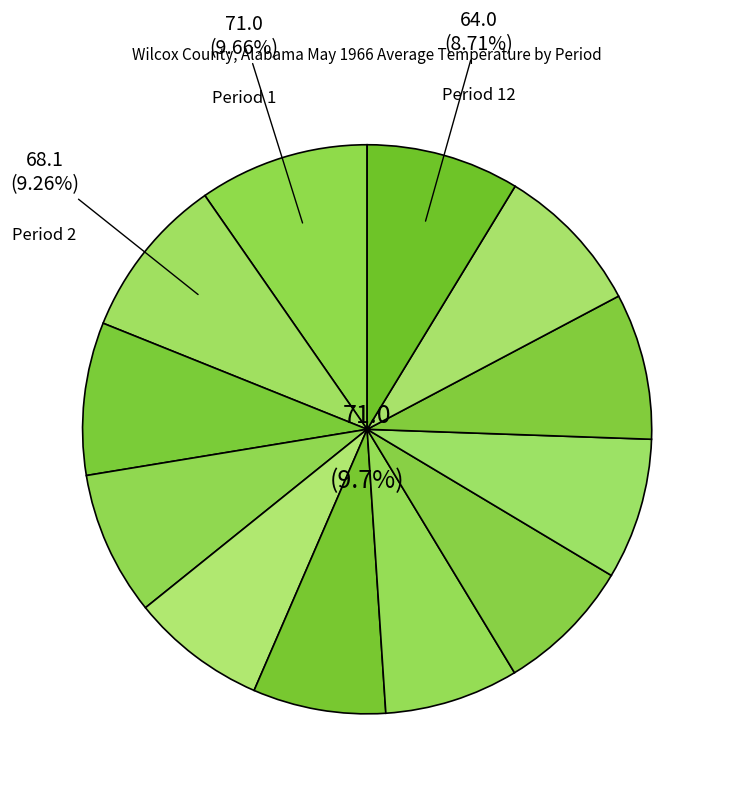

What is the smallest slice in the pie chart?

Period 6